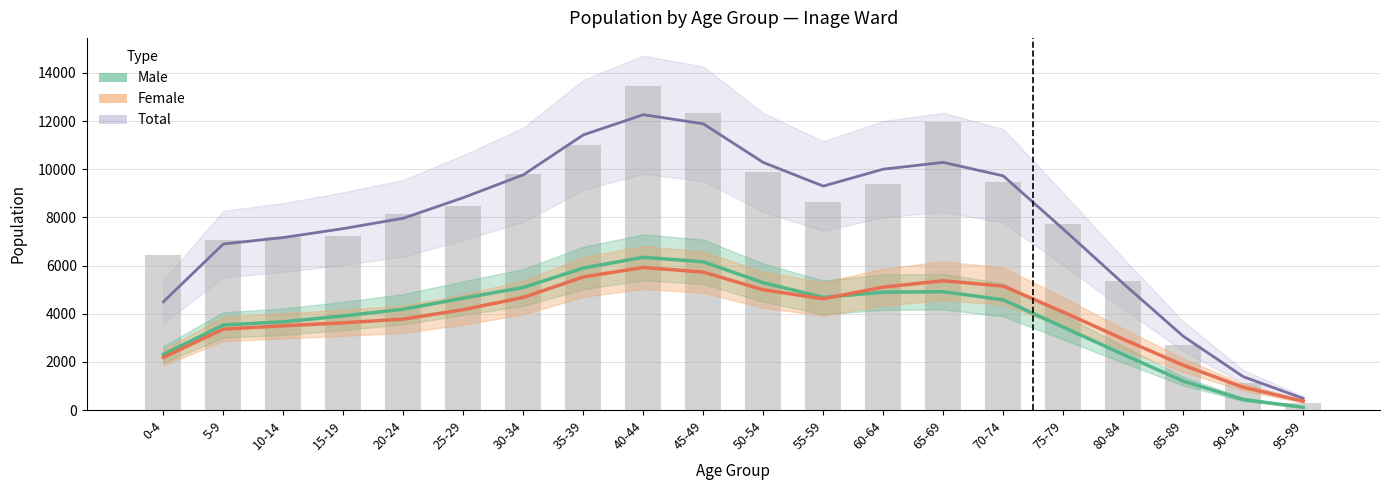

Is the value of Total (smoothed) at 30-34 greater than the value of Male at 35-39?

Yes